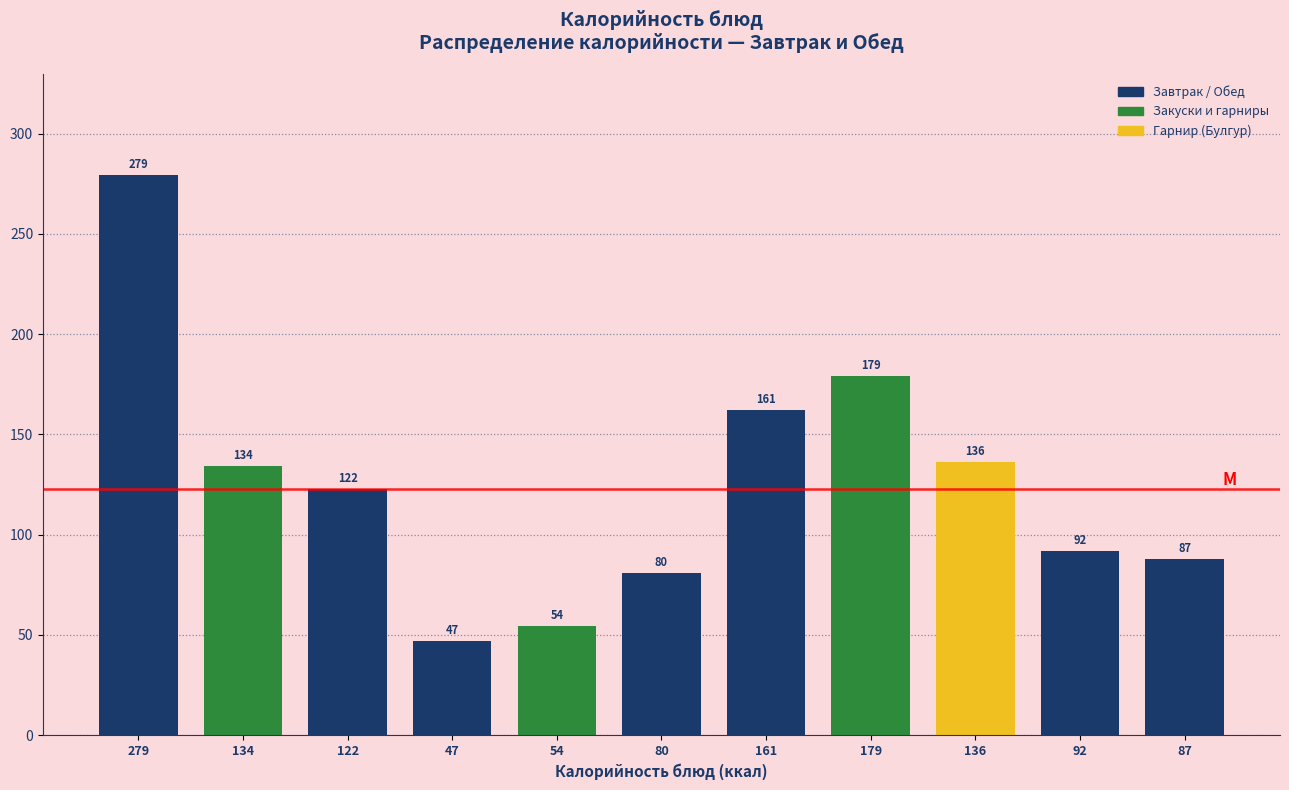

What is the difference between the second highest and minimum values?

132.0